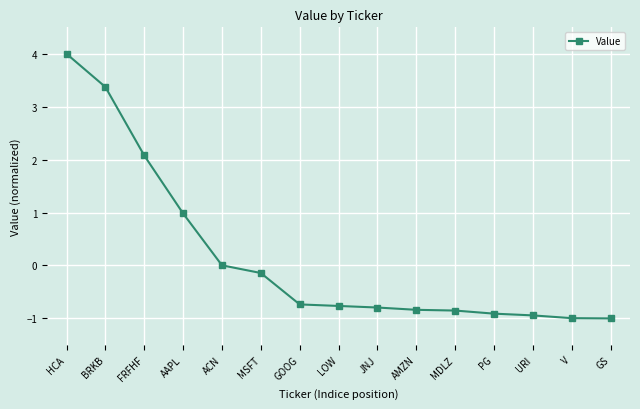

What is the label of the 9th point from the right?

GOOG